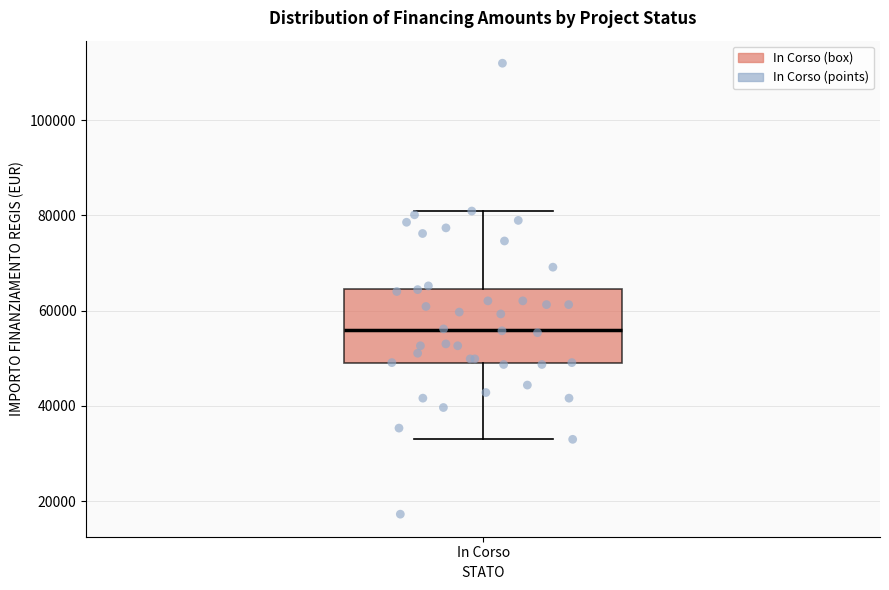

Read this box plot against the y-axis: the position of the median line, the range covered by the box, and the ends of both whiskers. The values are not printed on the chart, so give them approximately, as read against the axis.

median 56000, box 50000 to 64000, whiskers 32000 to 80000